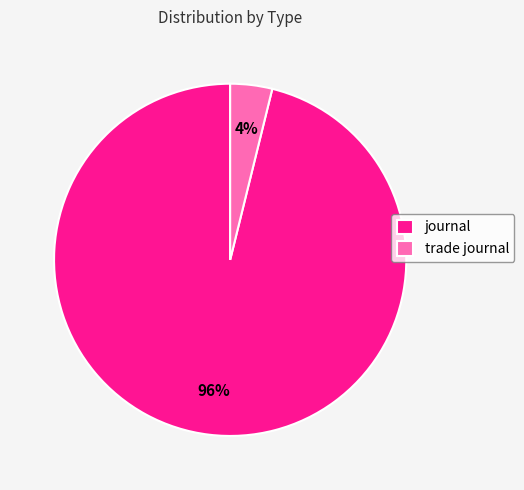

What is the smallest slice in the pie chart?

trade journal